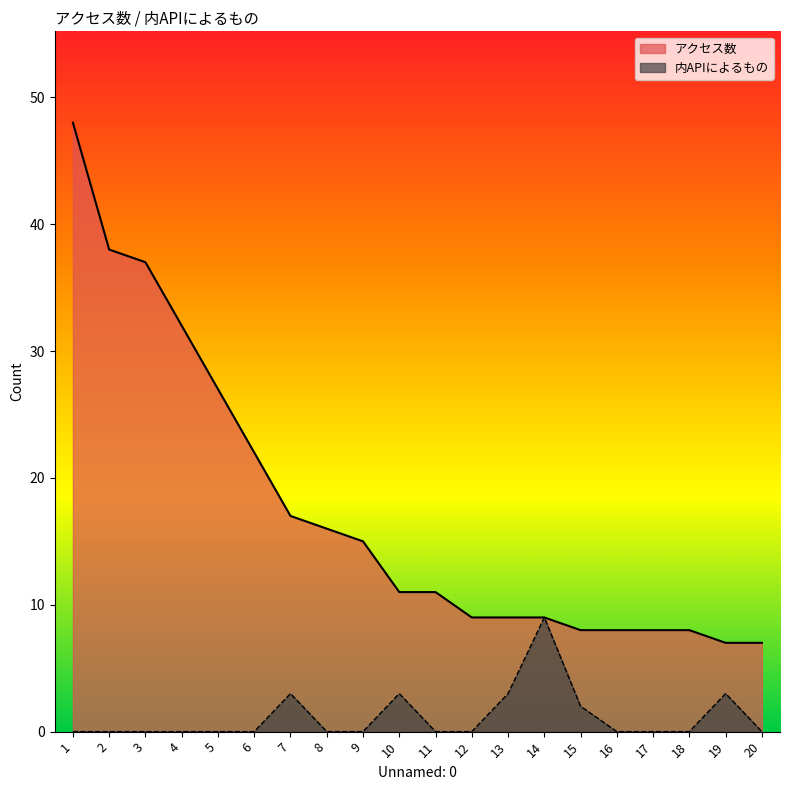

Which series changed the most between 6 and 11?

アクセス数